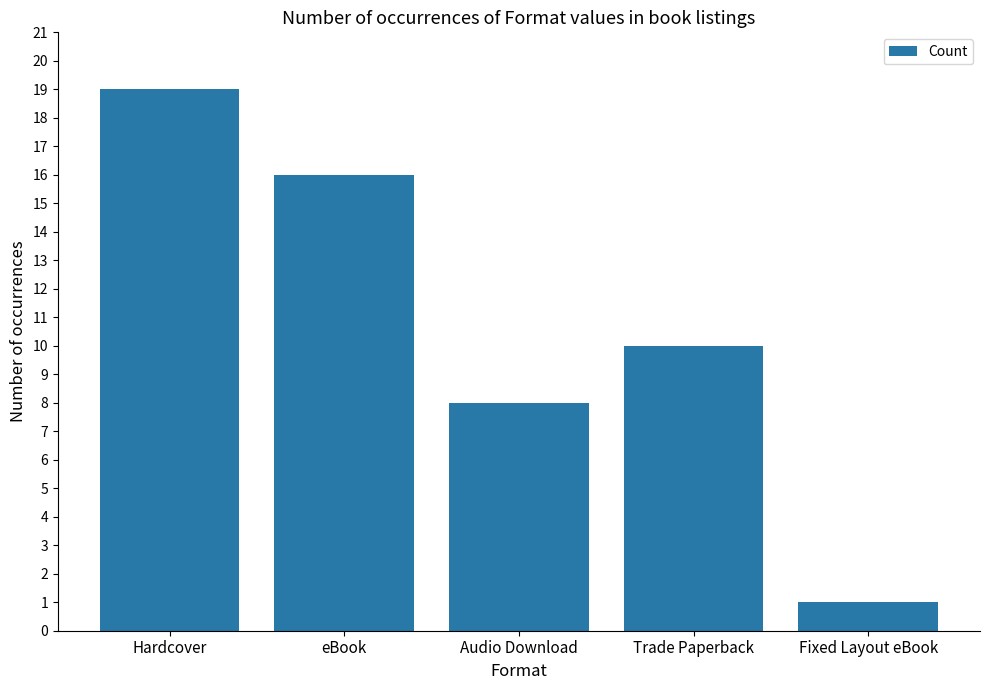

How many distinct data groups are displayed?

1